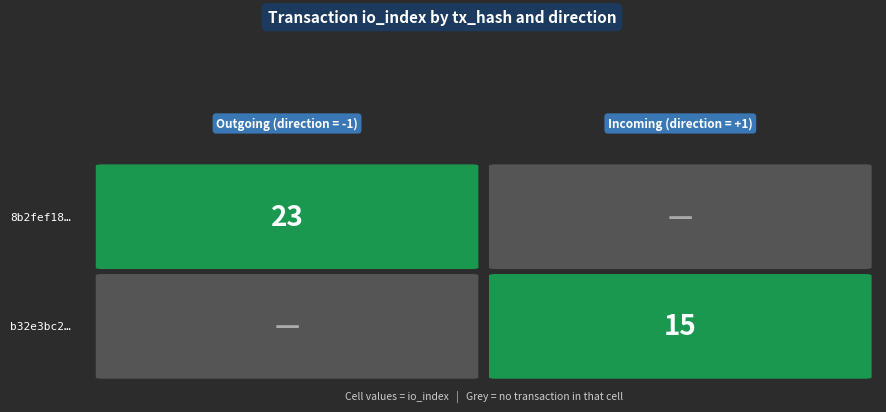

At direction, list the series in order from smallest to largest.

8b2fef184087455a5a8539719ca0f88ae16ddeb, b32e3bc2f1a9117fece7539c549a7d21c4e2ce9